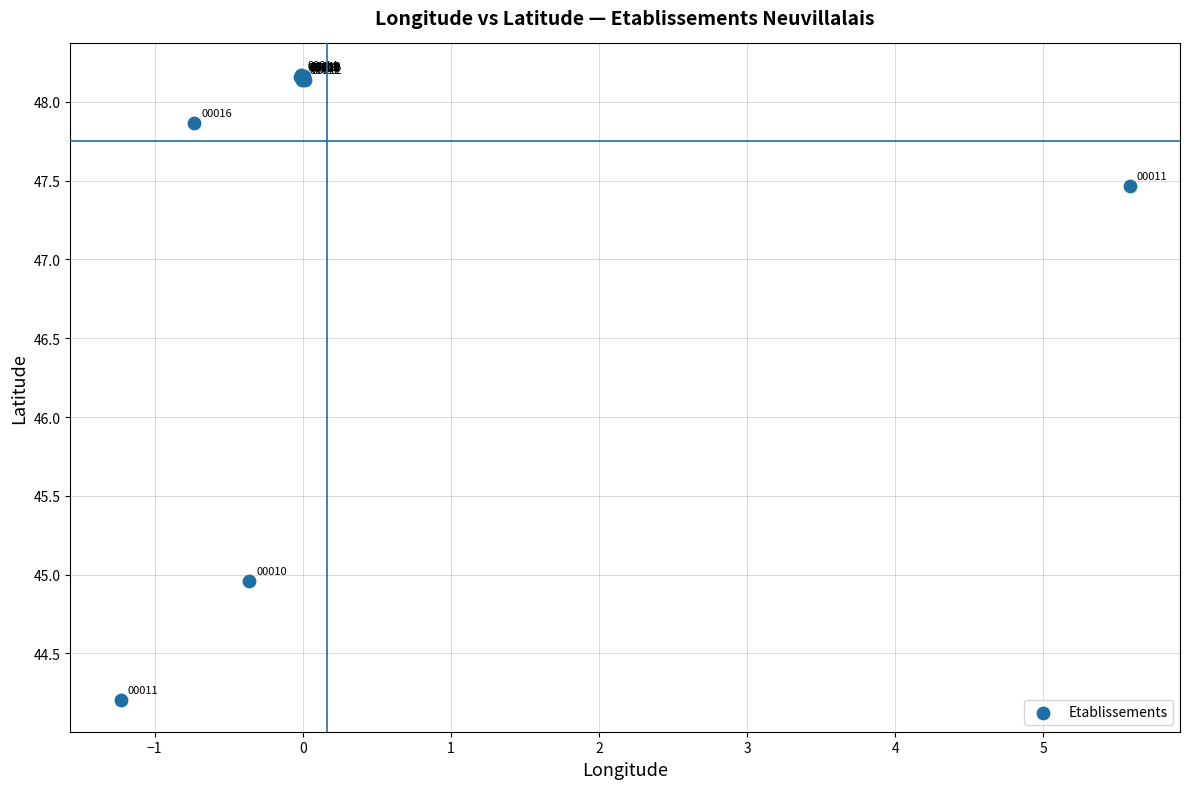

What Y value in the scatter plot is closest to 46?

45.0